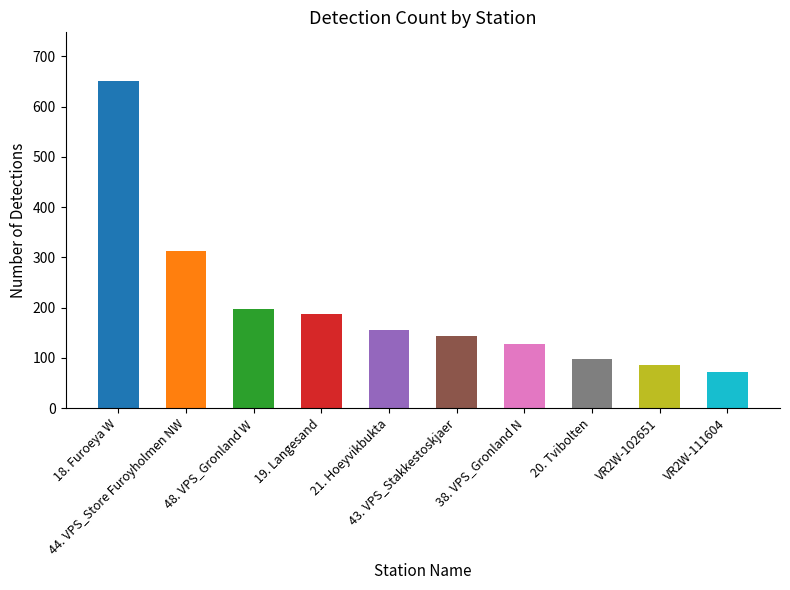

What is the smallest value displayed?

72